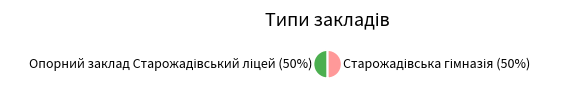

How many slices are in this pie chart?

2